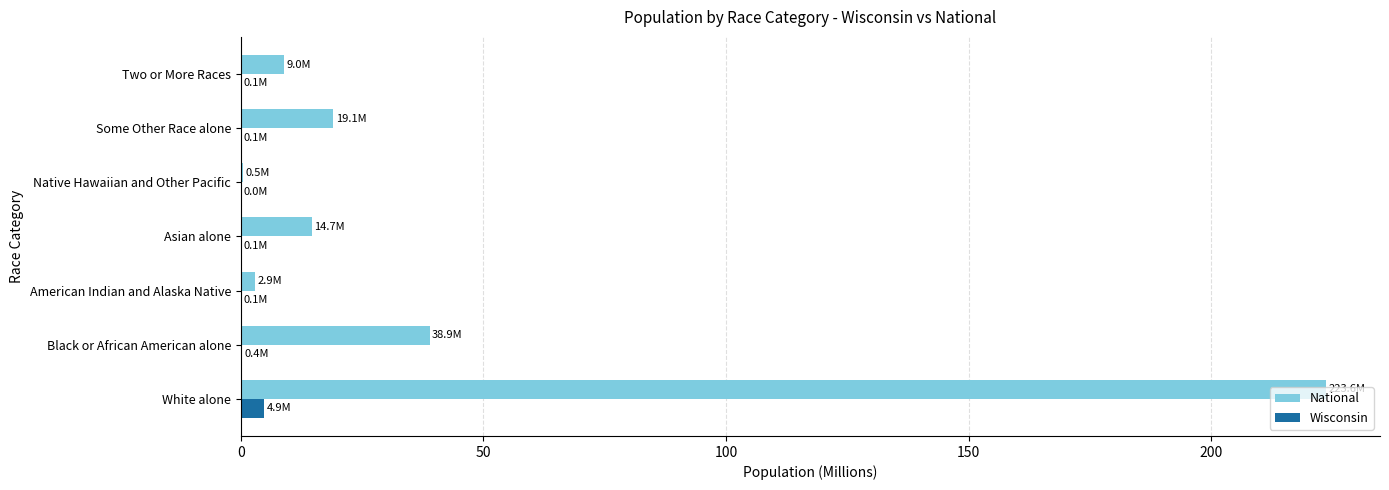

Which series has the largest total across all categories?

National